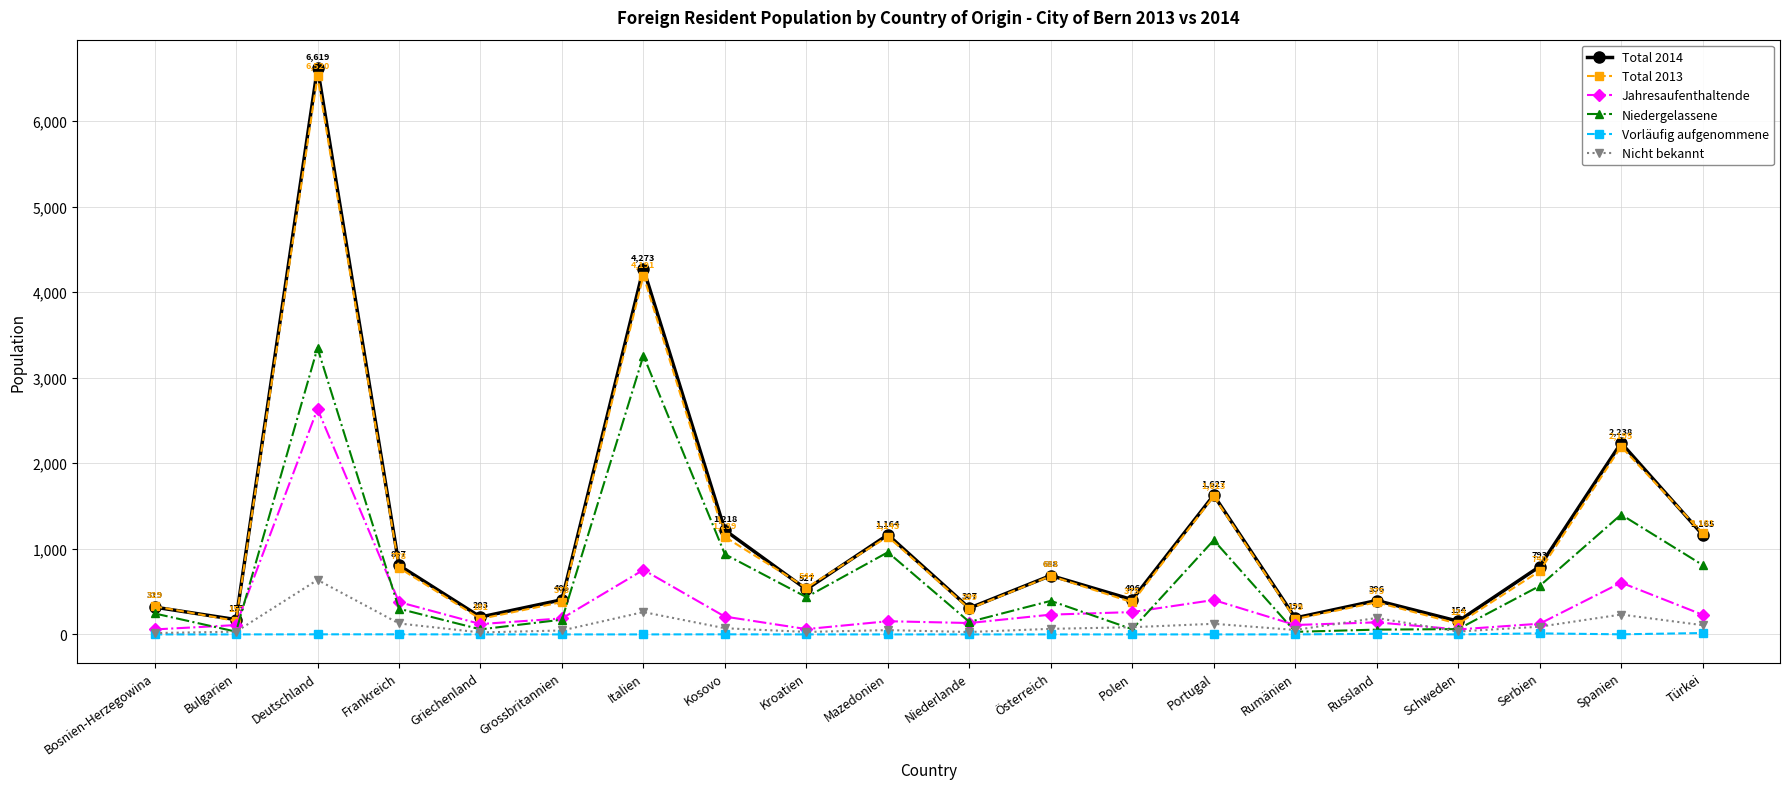

What is the maximum value shown in the chart?

6619